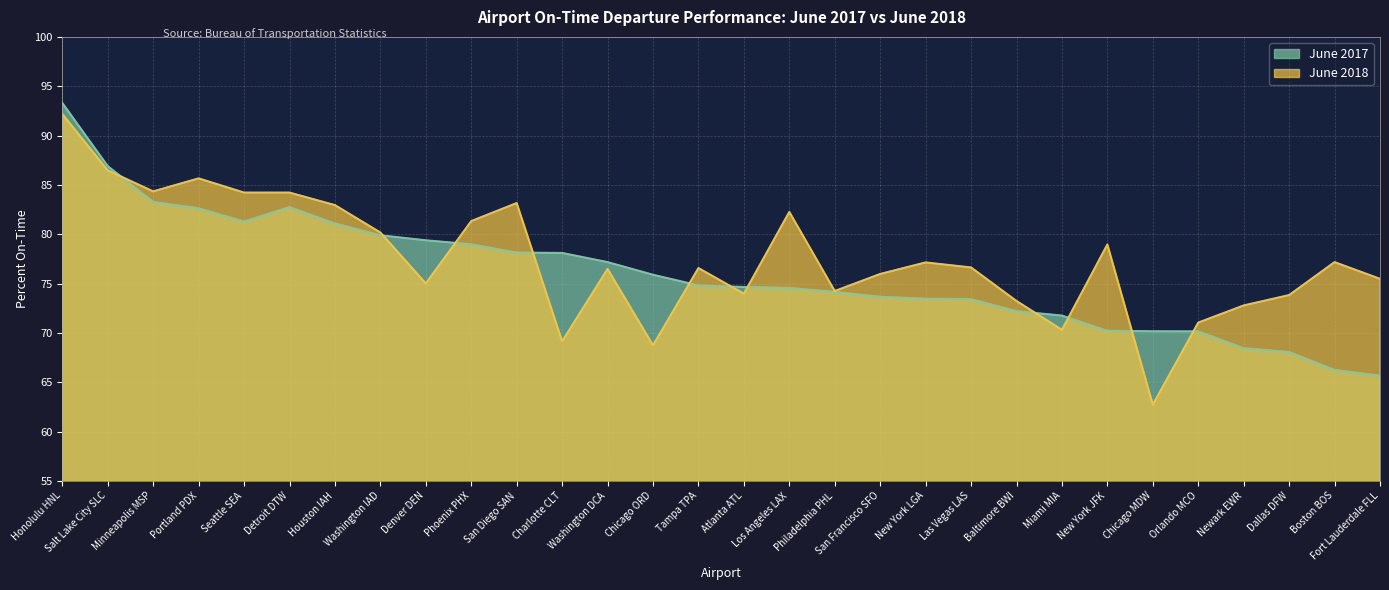

Is it true that June 2018 equals 15.5 at Chicago MDW?

False